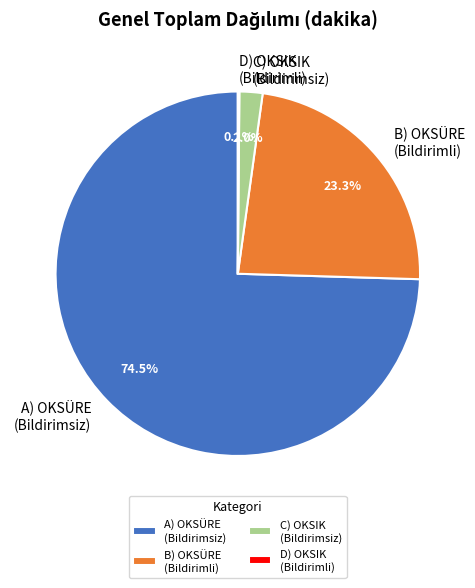

Which category has the biggest portion of the pie?

A) OKSÜRE (Bildirimsiz)